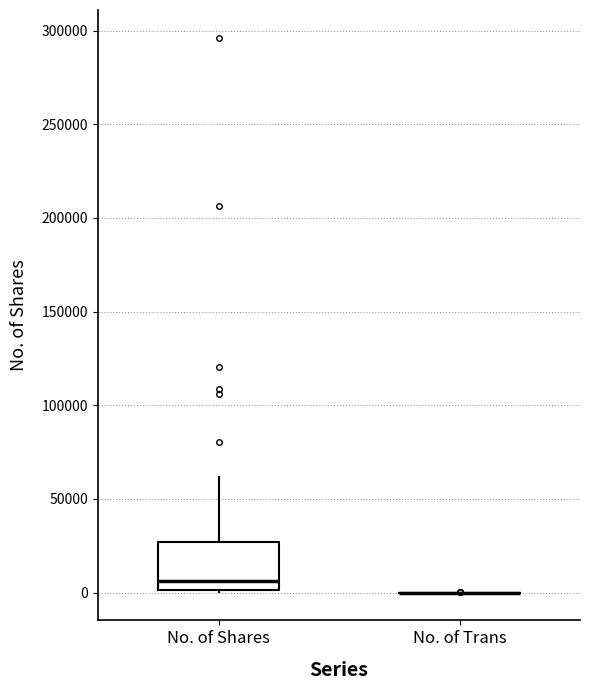

Comparing the boxes themselves (not the whiskers), which one is the tallest?

No. of Shares